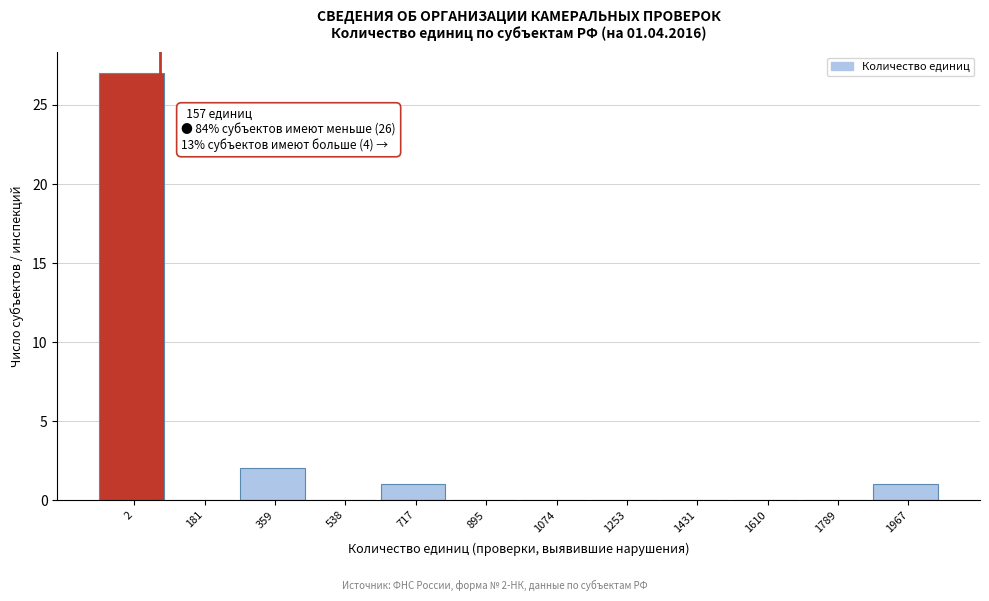

Reading left to right, list all the values displayed in this chart.

2=27	181=0	359=2	538=0	717=1	895=0	1074=0	1253=0	1431=0	1610=0	1789=0	1967=1